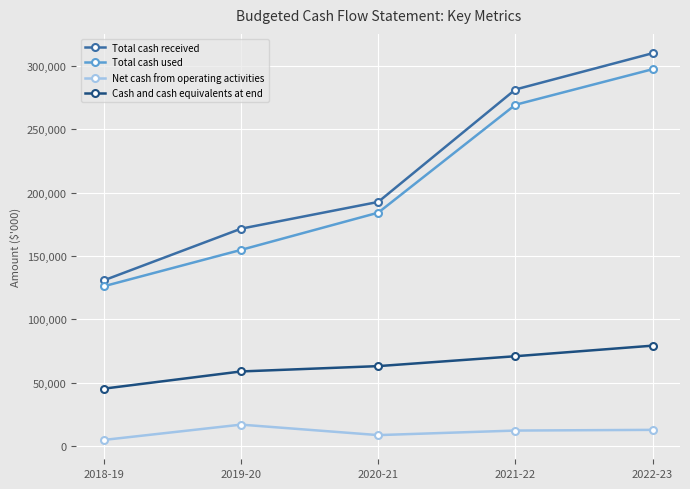

Rank the series by their maximum value, from lowest to highest.

Net cash from operating activities, Cash and cash equivalents at end, Total cash used, Total cash received